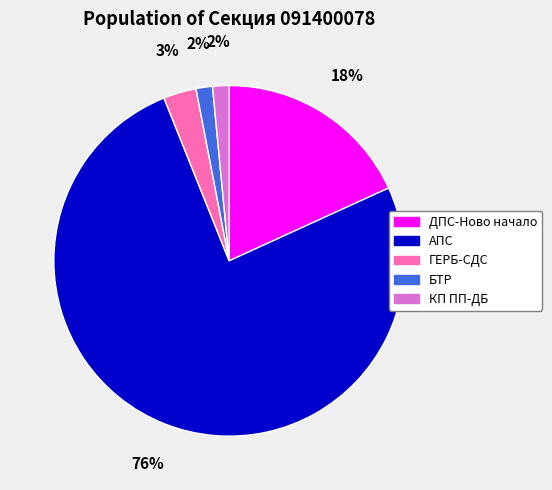

To the nearest percent, what is the average slice percentage?

20%